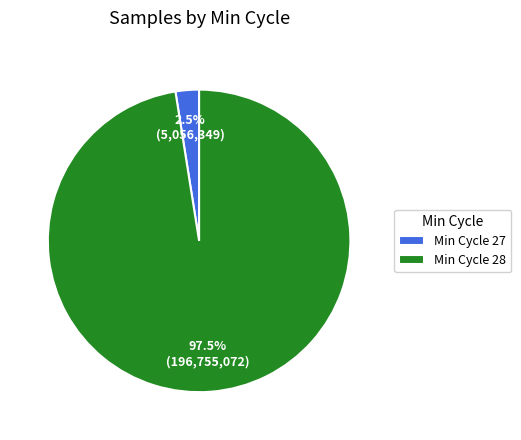

To the nearest percent, what is the average slice percentage?

50%